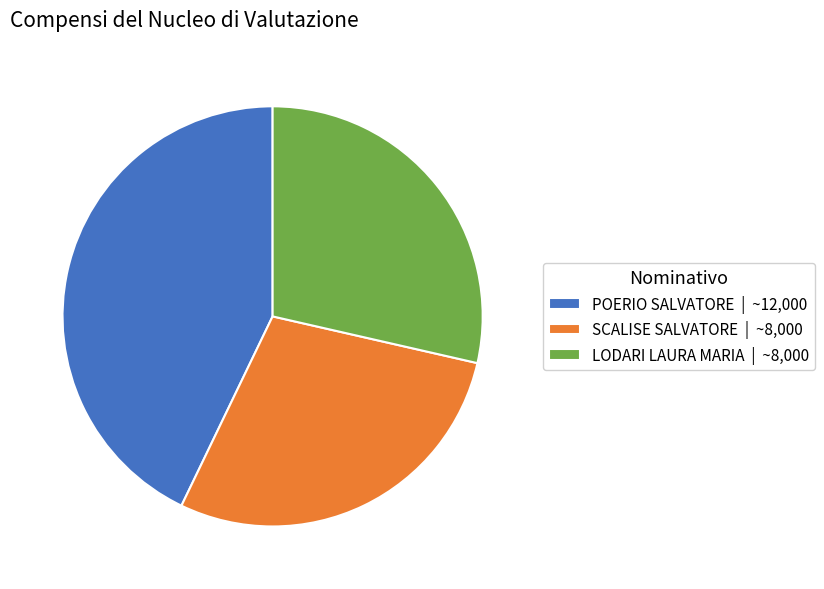

How many segments does this pie chart have?

3